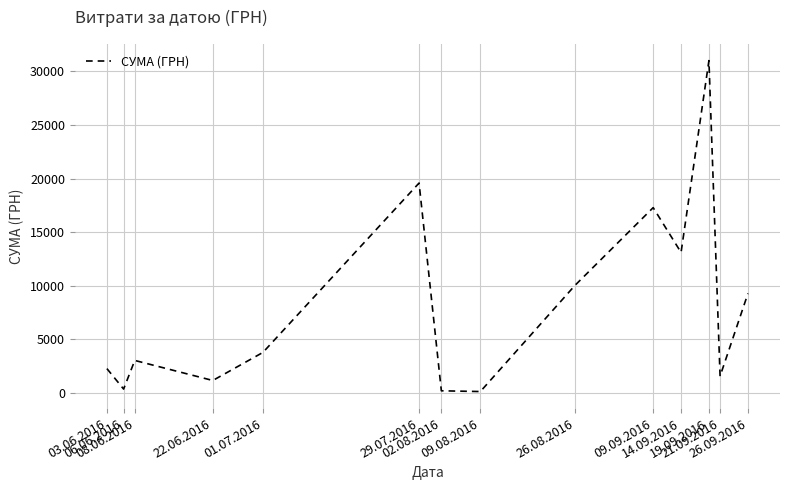

What is the greatest value displayed?

30993.8